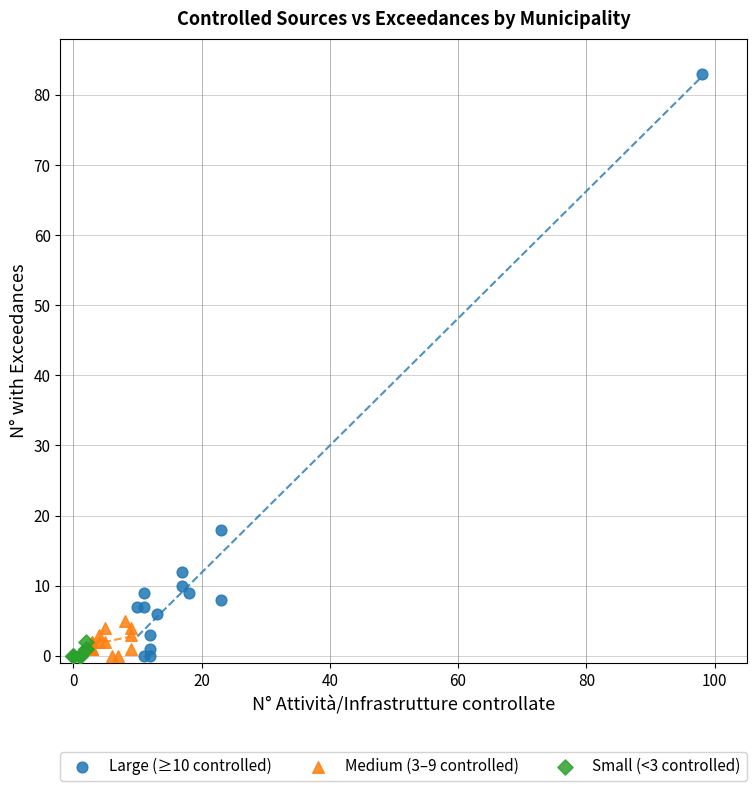

Which series contains the highest Y value?

Large (≥10 controlled)